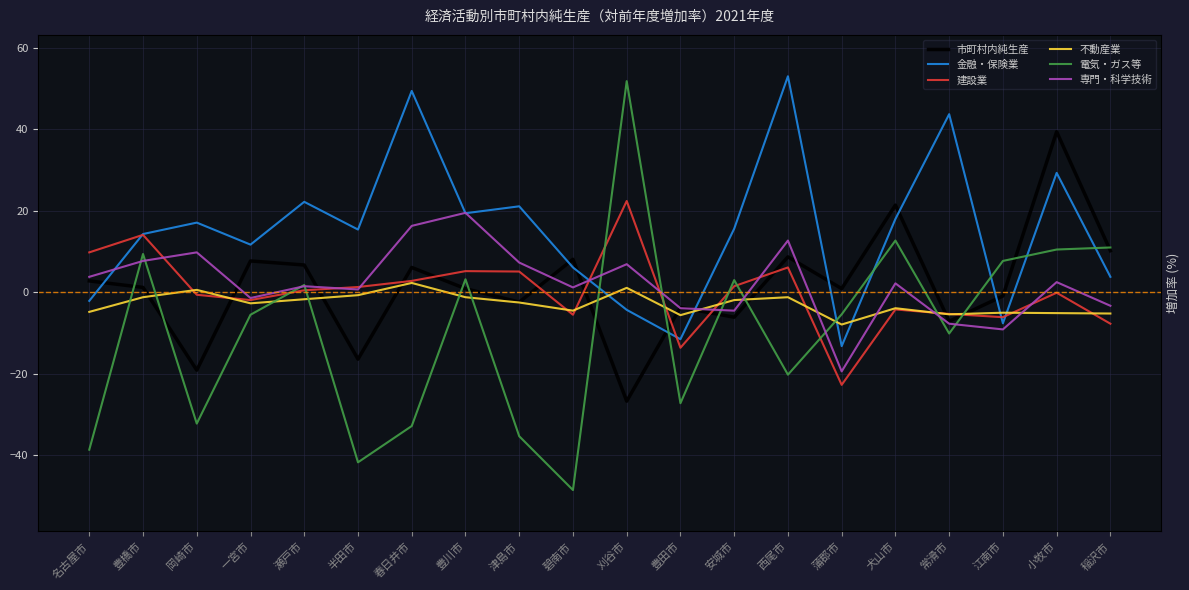

What is the sum of the 建設業 values at 小牧市 and 碧南市?

-5.6